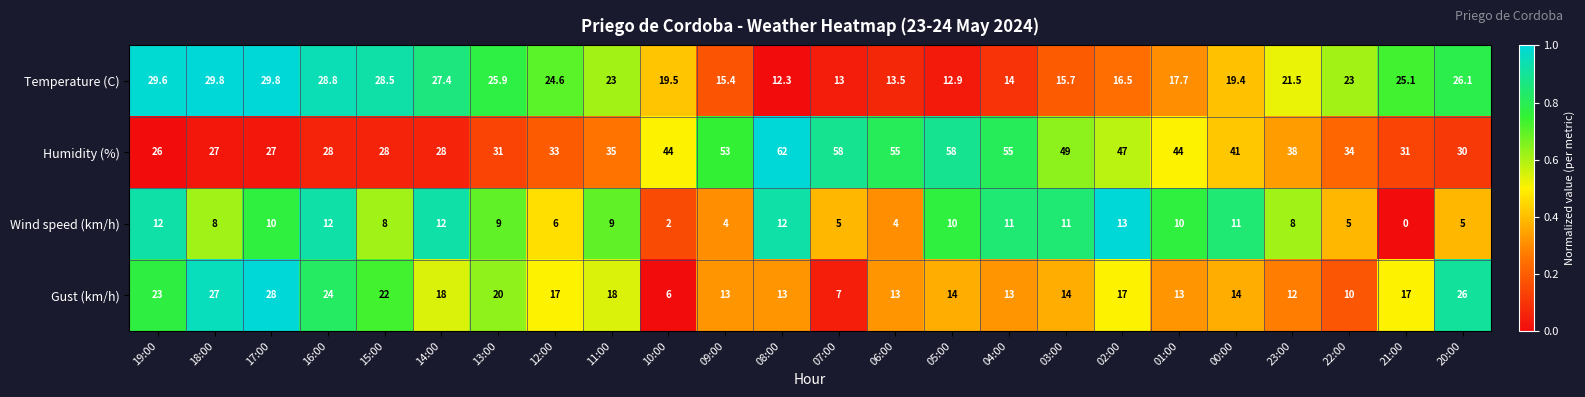

How many data points does each series have?

24